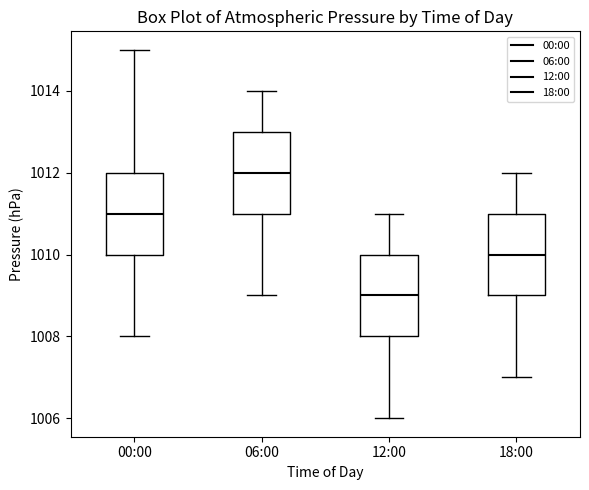

Reading left to right, read every box against the y-axis: the position of its median line, the range the box covers, and the ends of its whiskers. The values are not printed on the chart, so give them approximately, as read against the axis.

00:00: median 1011, box 1010 to 1012, whiskers 1008 to 1015
06:00: median 1012, box 1011 to 1013, whiskers 1009 to 1014
12:00: median 1009, box 1008 to 1010, whiskers 1006 to 1011
18:00: median 1010, box 1009 to 1011, whiskers 1007 to 1012